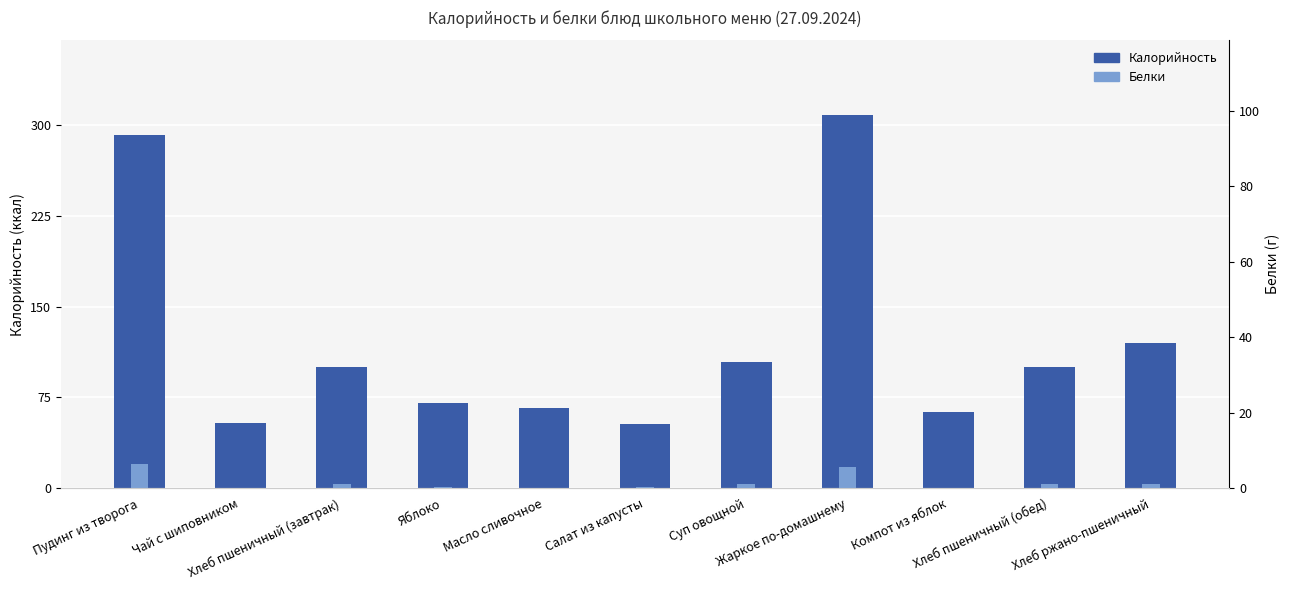

What is the label of the 8th bar from the left?

Жаркое по-домашнему